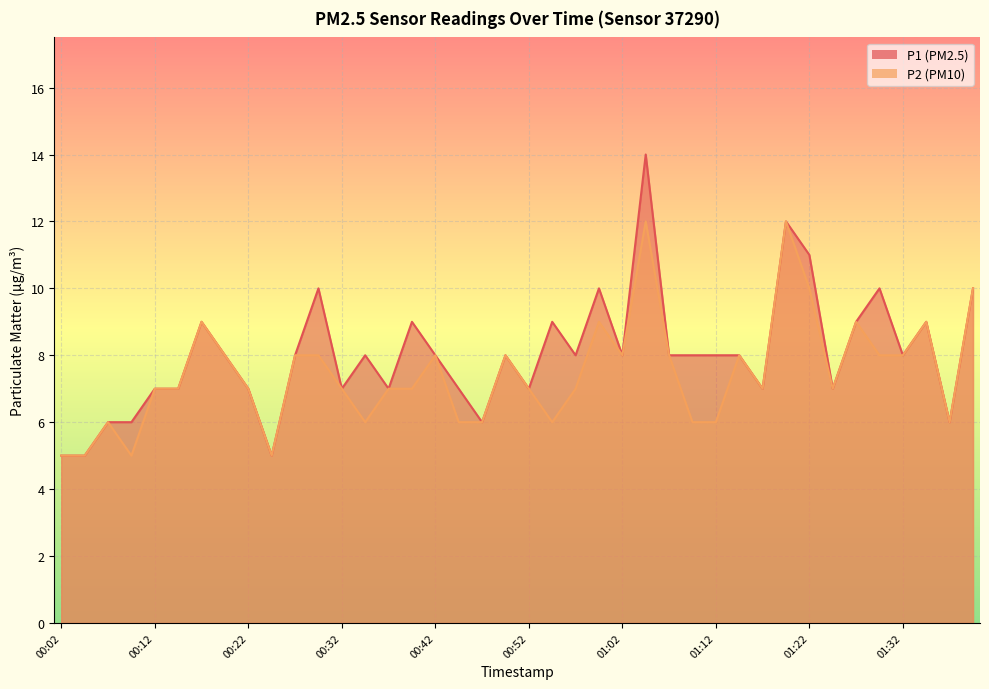

How many values in the P1 series exceed 8?

12